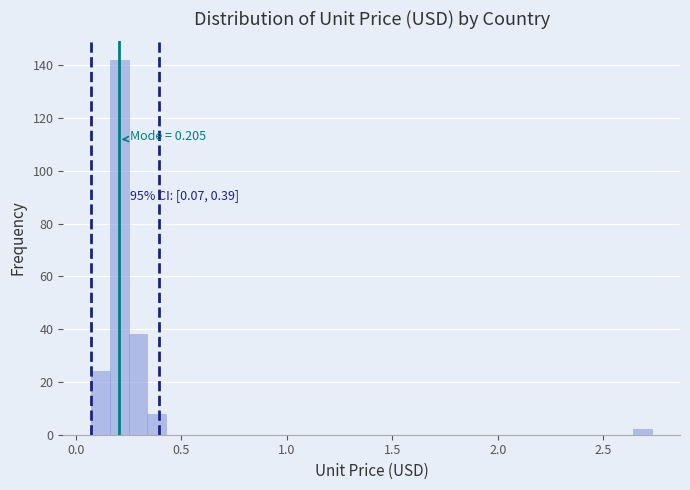

Read against the x-axis, roughly where is the centre of the tallest bar?

0.20